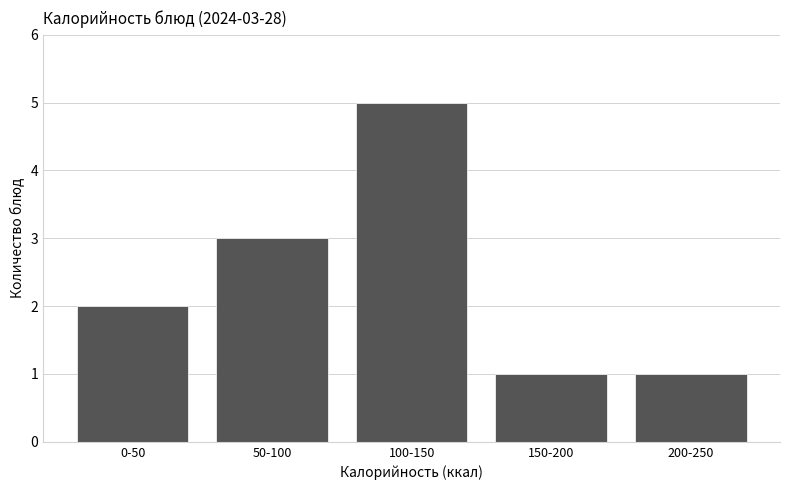

Reading right to left, list all the values displayed in this chart.

1	1	5	3	2